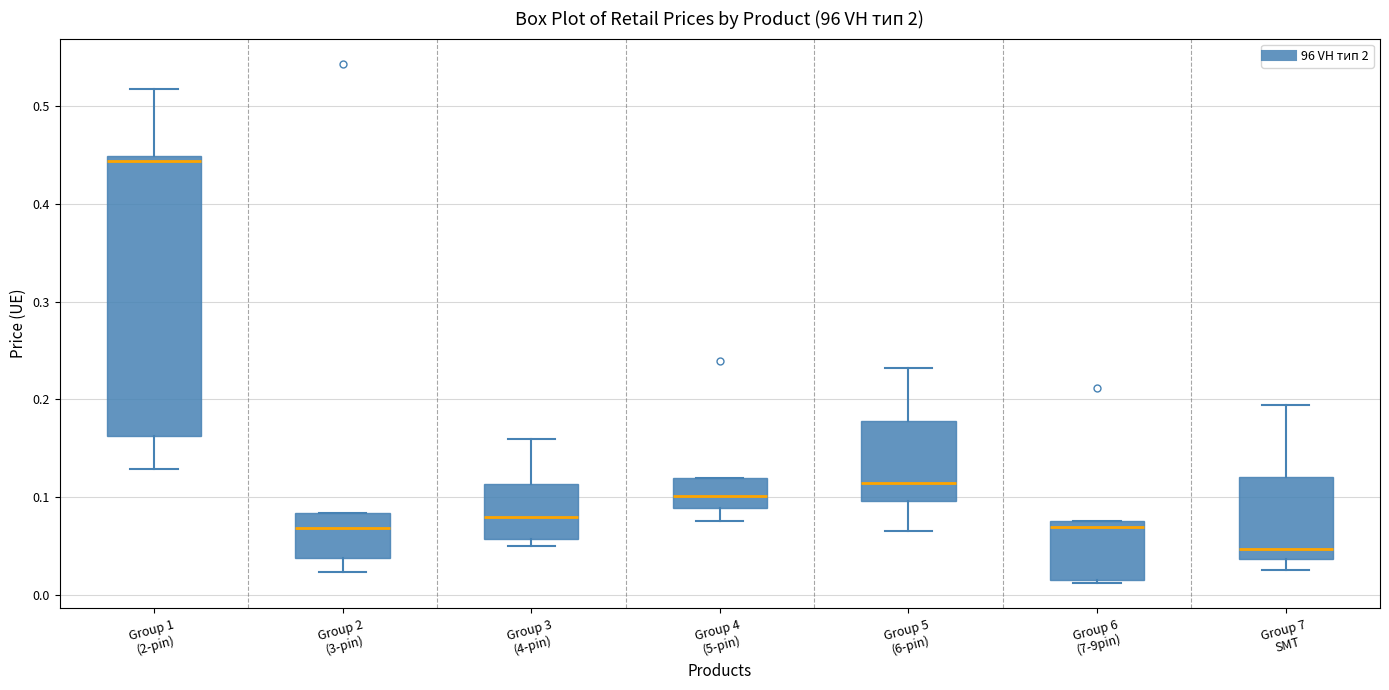

Where does the lower whisker of the box for Group 2 (3-pin) end on the y-axis? The values are not printed on the chart, so give them approximately, as read against the axis.

0.02